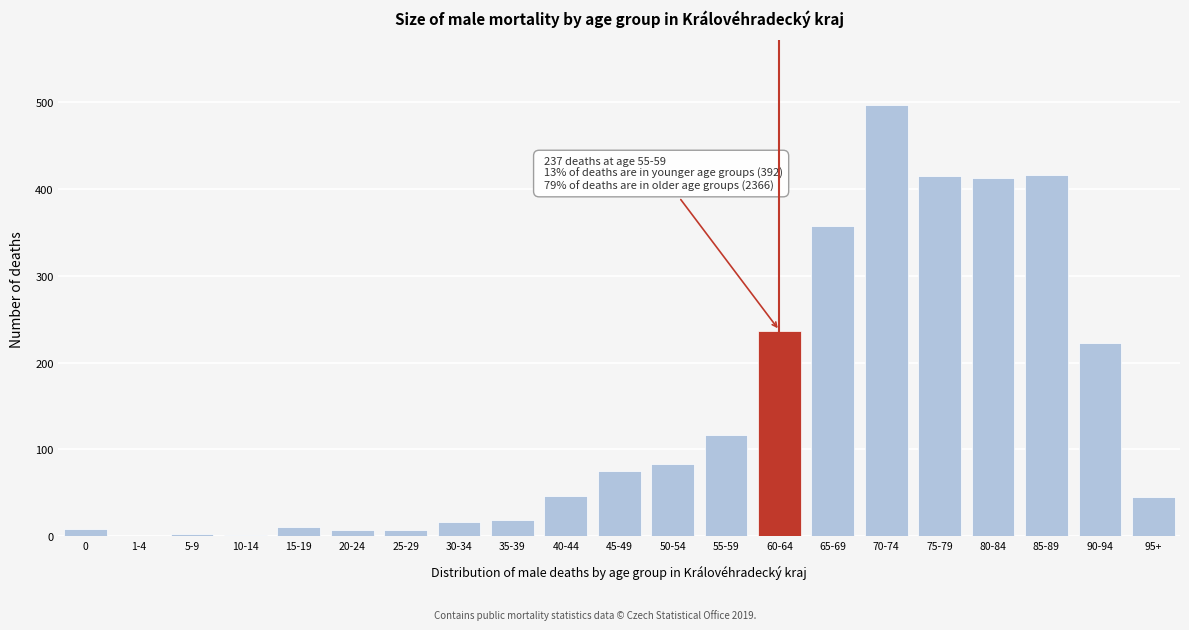

Which label corresponds to the largest value in the chart?

70-74